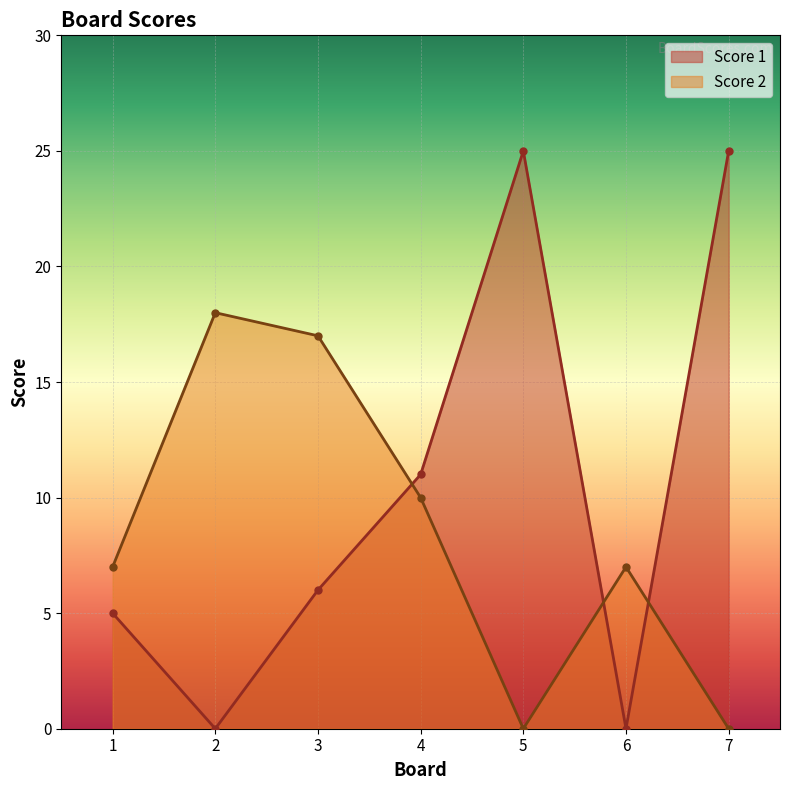

How many data points in Score 1 are less than 6?

3